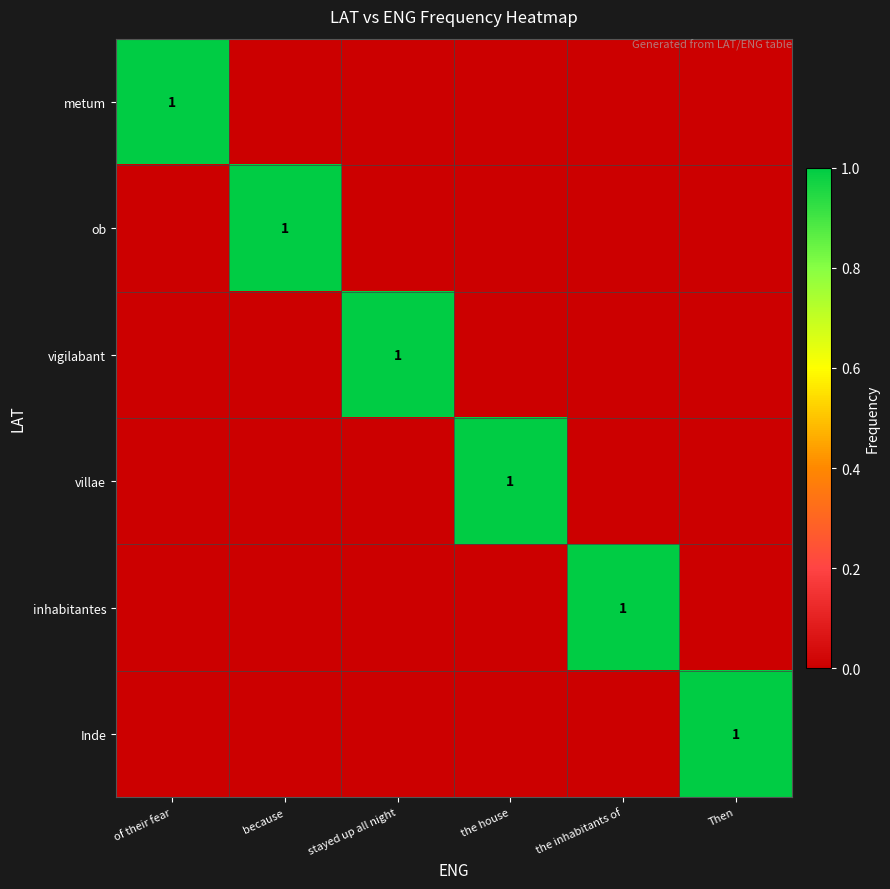

What is the greatest value displayed?

1